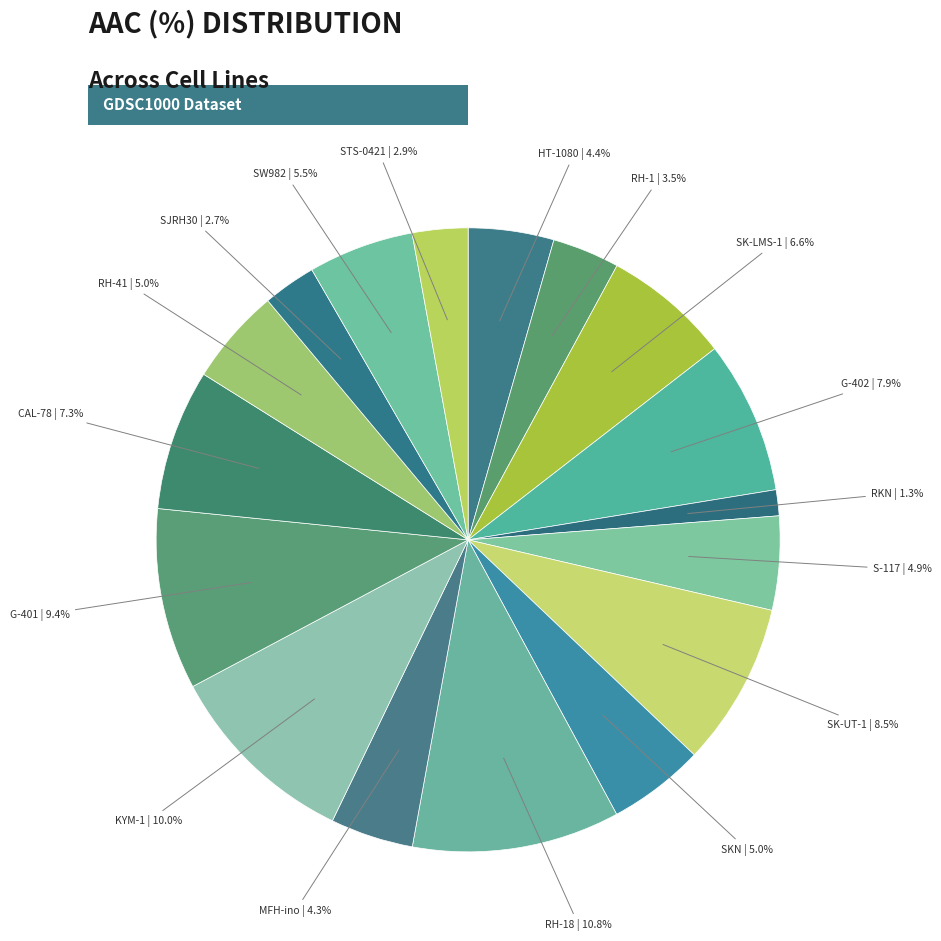

How many slices are in this pie chart?

17